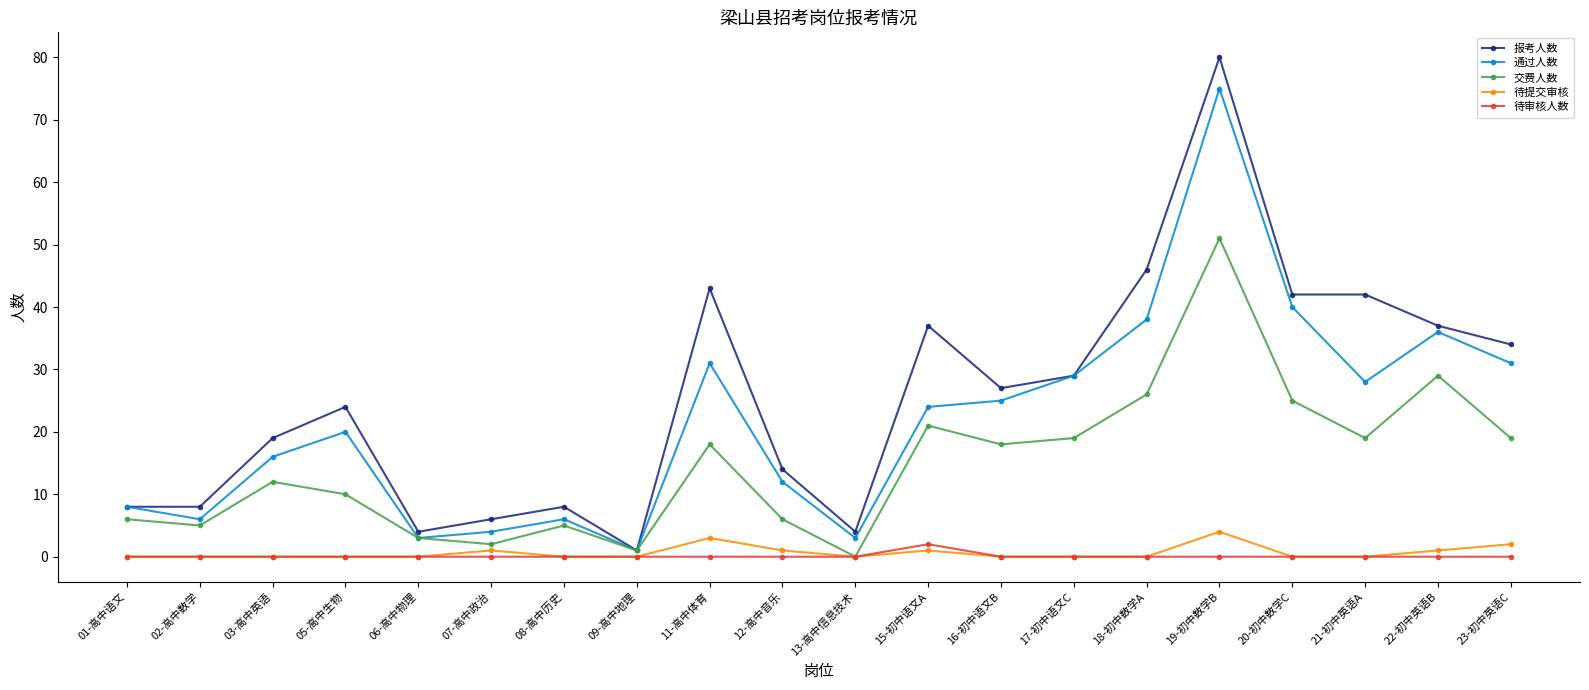

True or false: 通过人数 has more than 1 points higher than both neighbors.

True